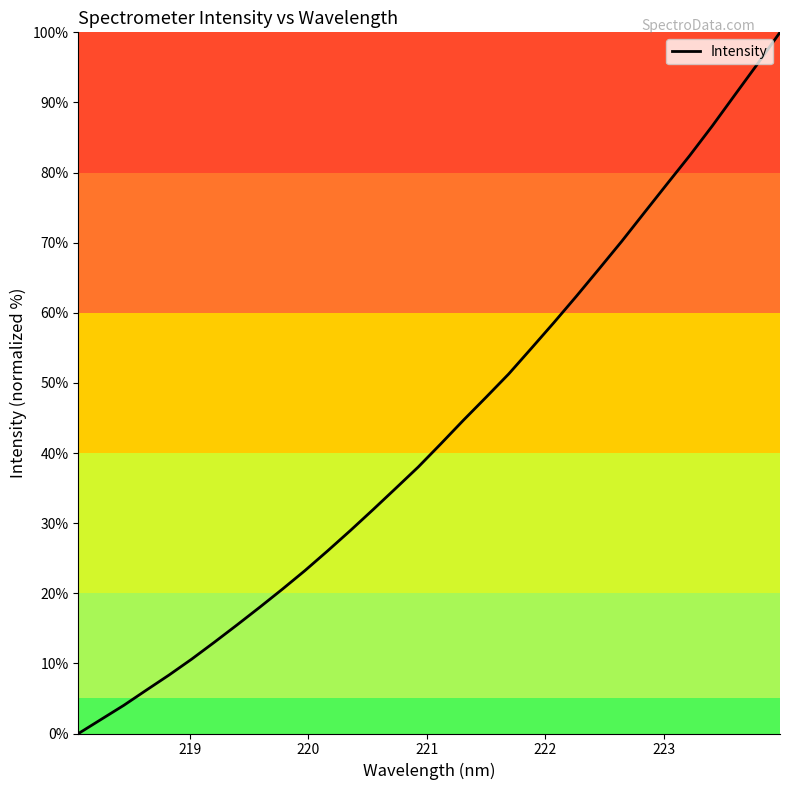

How many lines are shown in the chart?

1